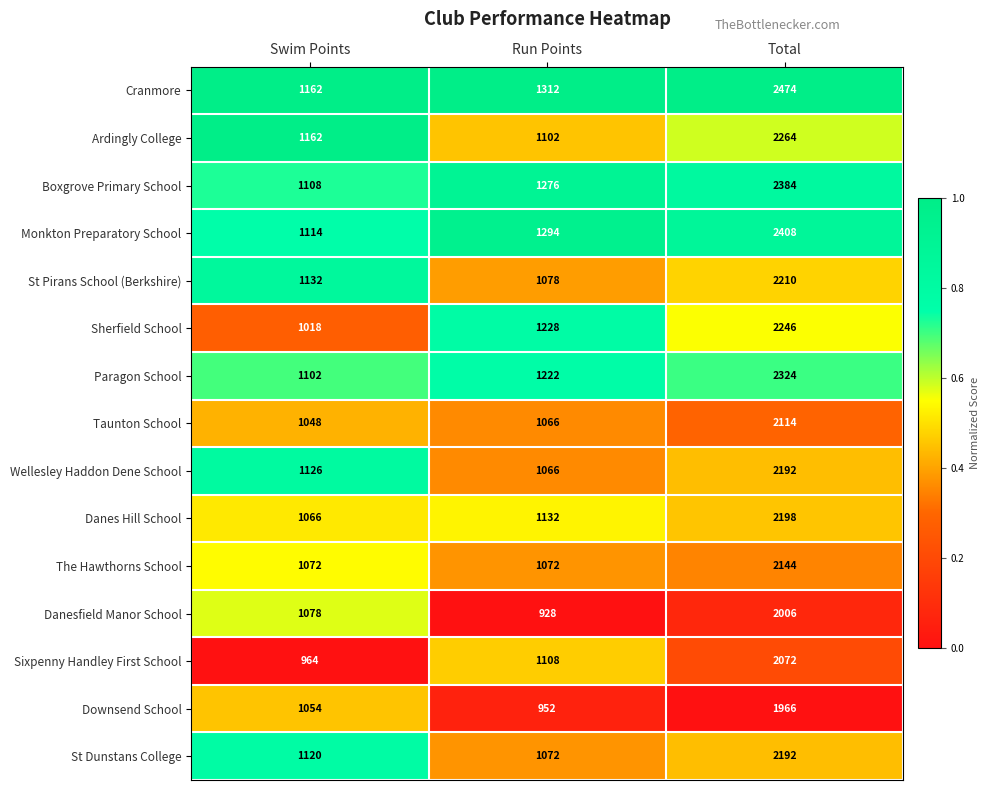

Where is Cranmore nearest to the value 1818?

Run Points